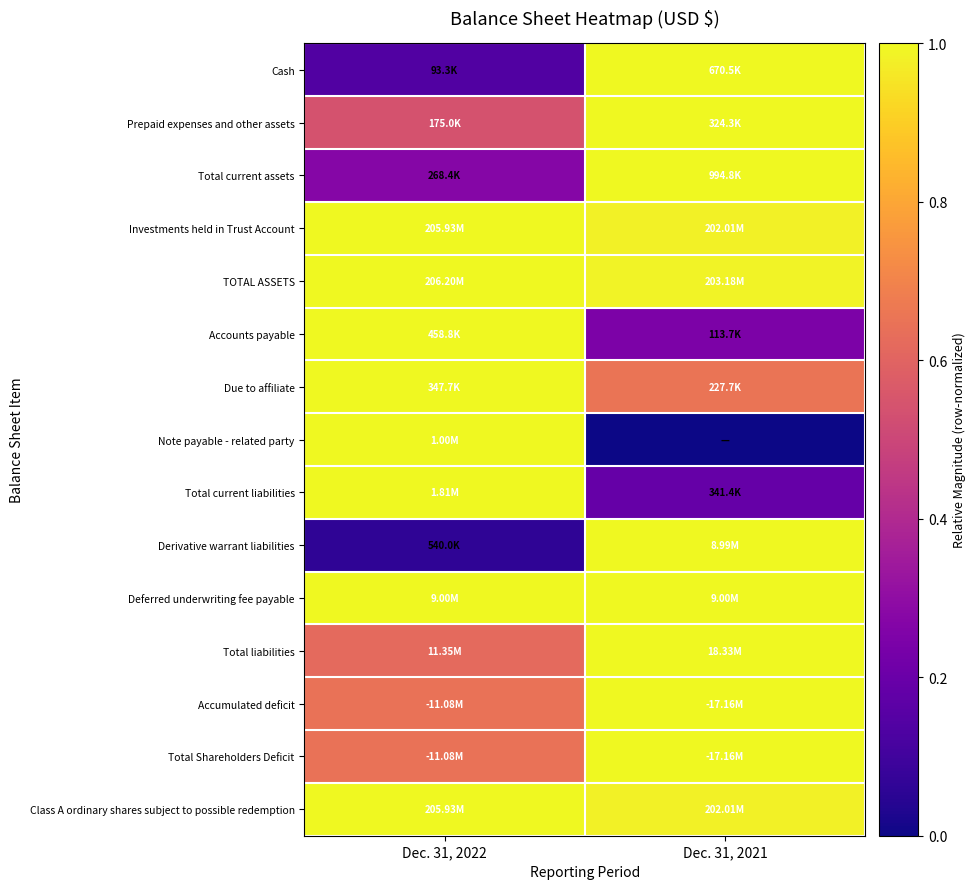

At Dec. 31, 2022, list the series in order from largest to smallest.

Investments held in Trust Account, TOTAL ASSETS, Accounts payable, Due to affiliate, Note payable - related party, Total current liabilities, Deferred underwriting fee payable, Class A ordinary shares subject to possible redemption, Accumulated deficit, Total Shareholders Deficit, Total liabilities, Prepaid expenses and other assets, Total current assets, Cash, Derivative warrant liabilities